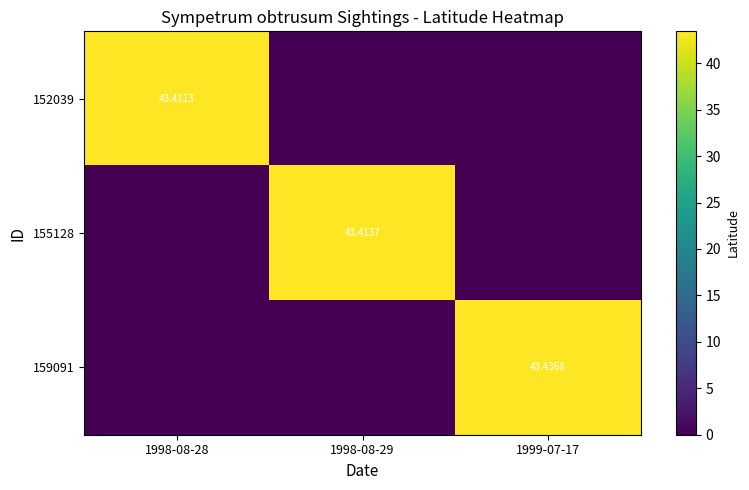

At which label is 152039 closest to 21?

1998-08-29